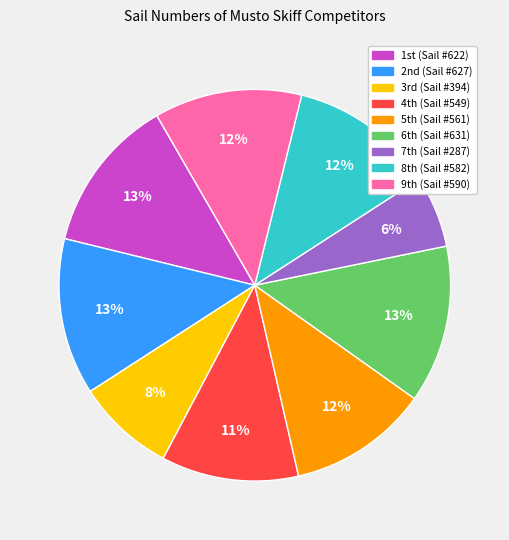

How many segments does this pie chart have?

9